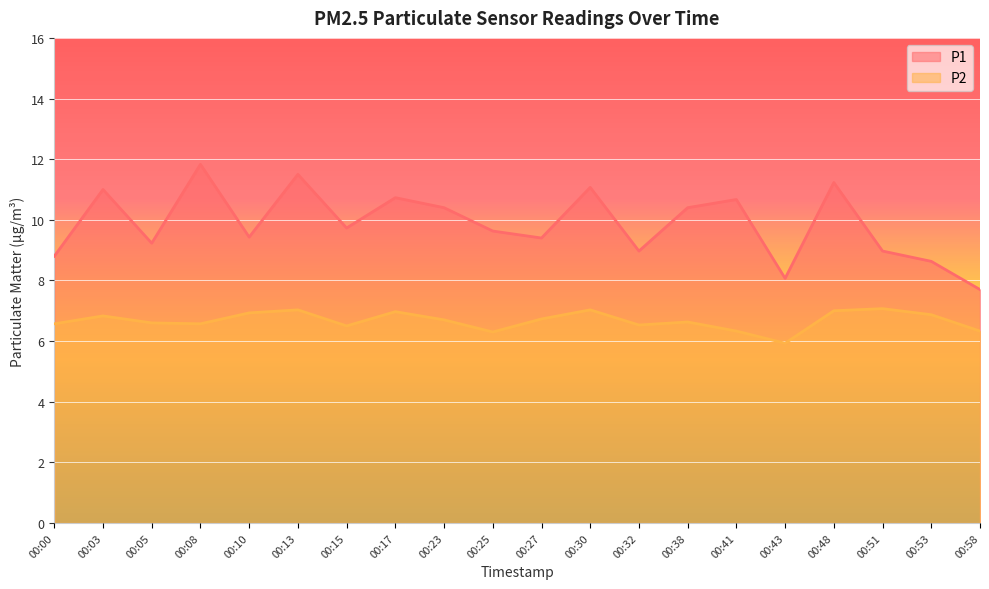

True or false: P2 and P1 cross at least once.

False